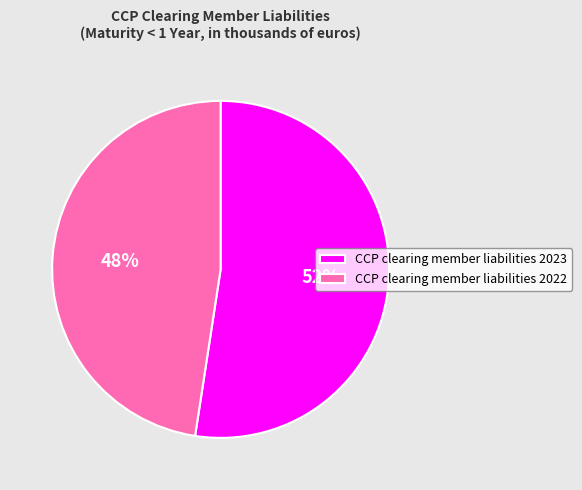

What is the smallest slice in the pie chart?

CCP clearing member liabilities 2022